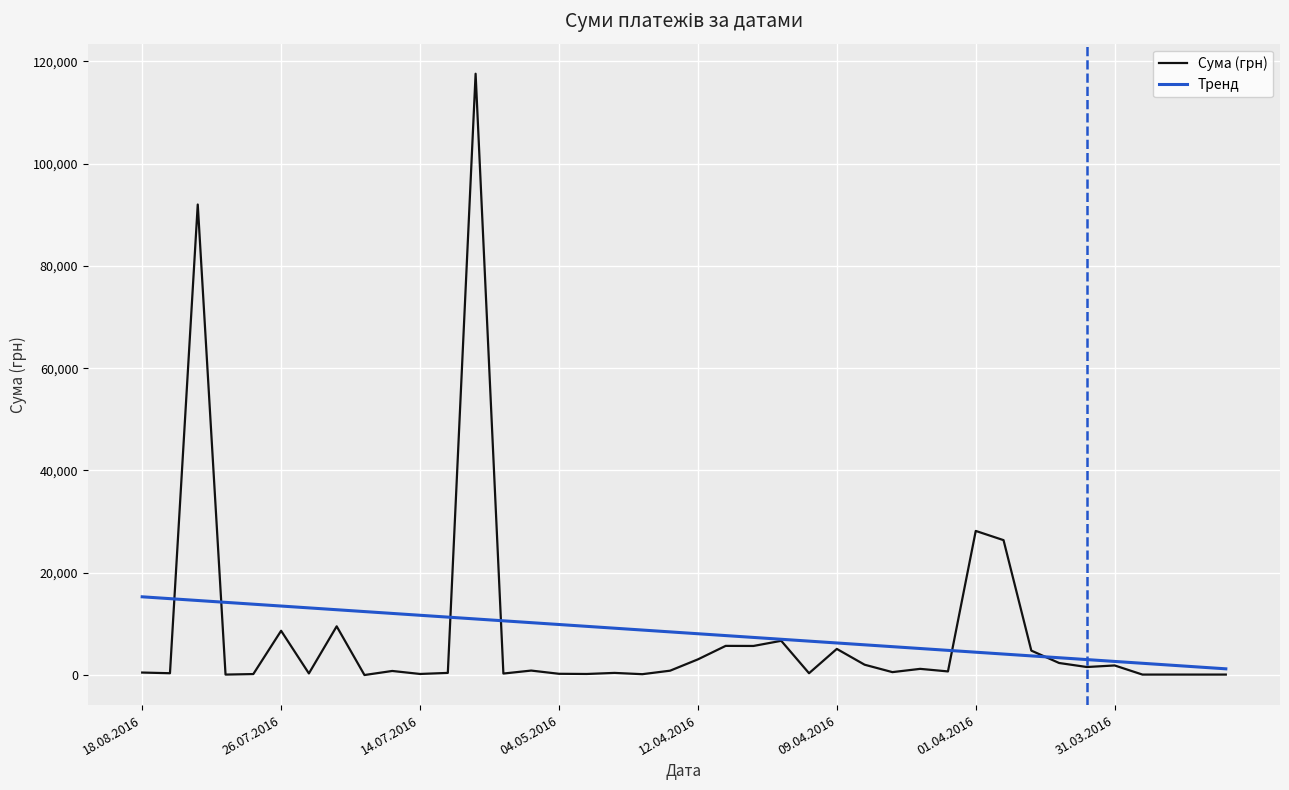

List the series in order of their peak value, lowest first.

Тренд, Сума (грн)